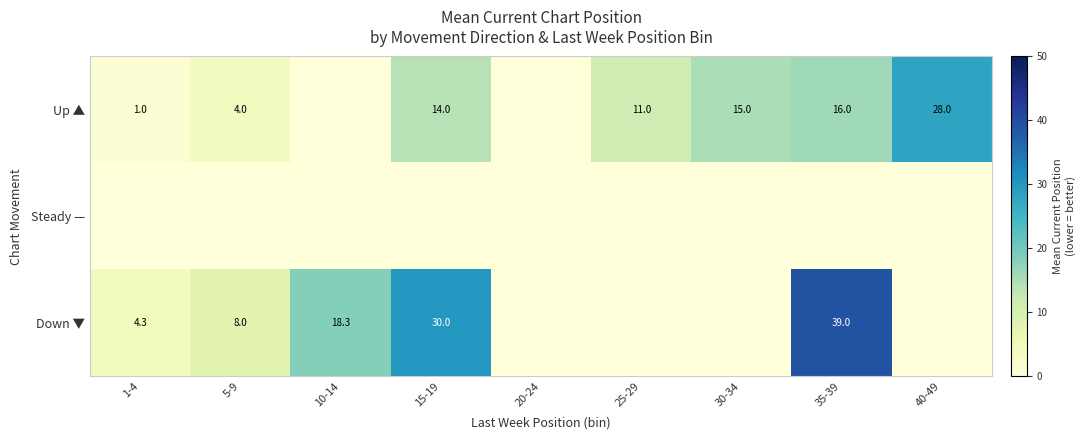

The value of Down ▼ at 15-19 is 44.5. True or false?

False